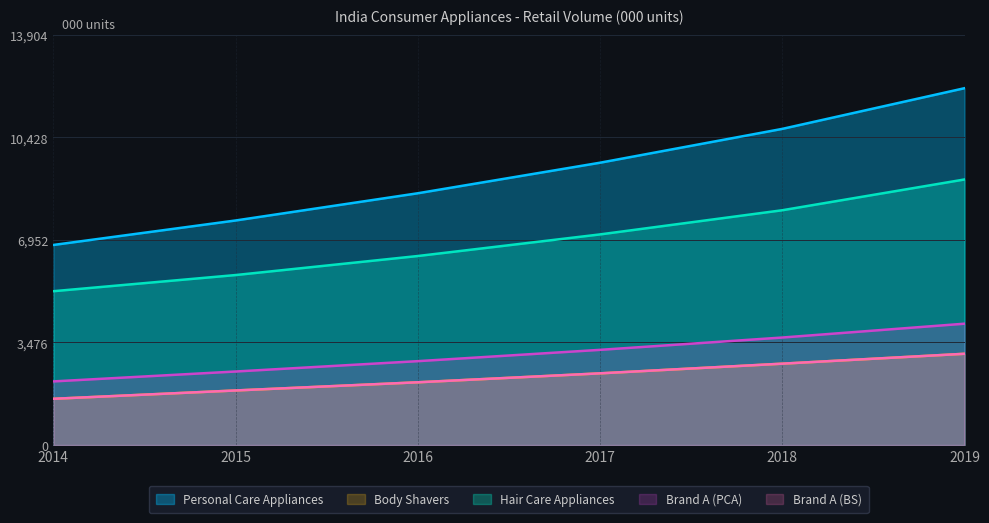

Between 2015 and 2017, which is larger?

2017